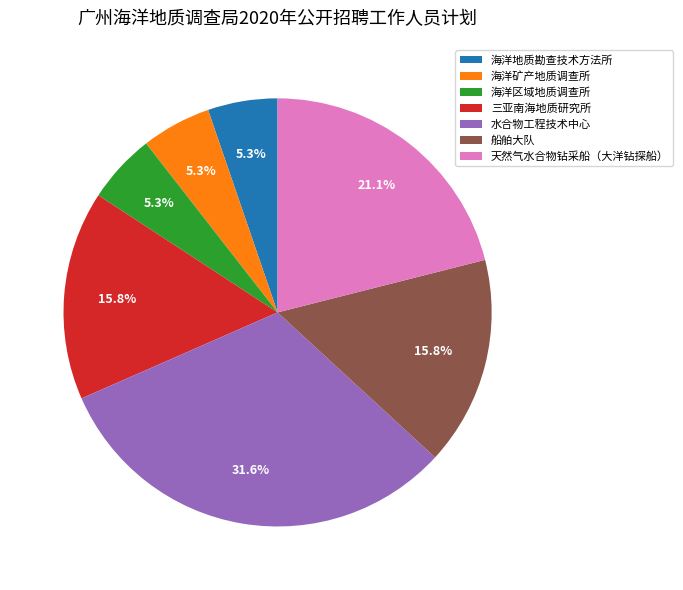

To the nearest percent, what percentage of the pie is 海洋区域地质调查所?

5%